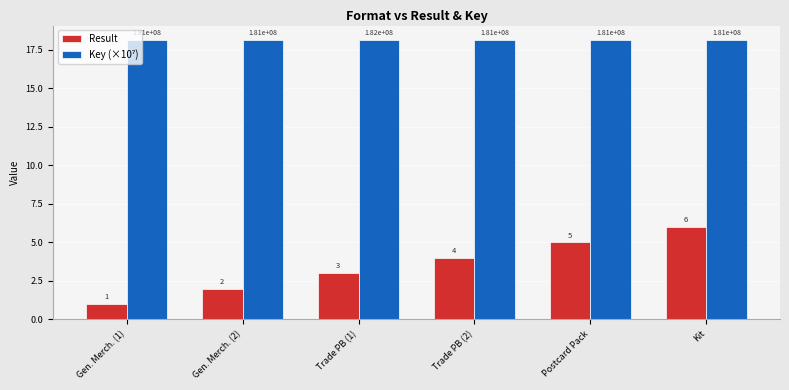

What is the sum of all Result values?

21.0